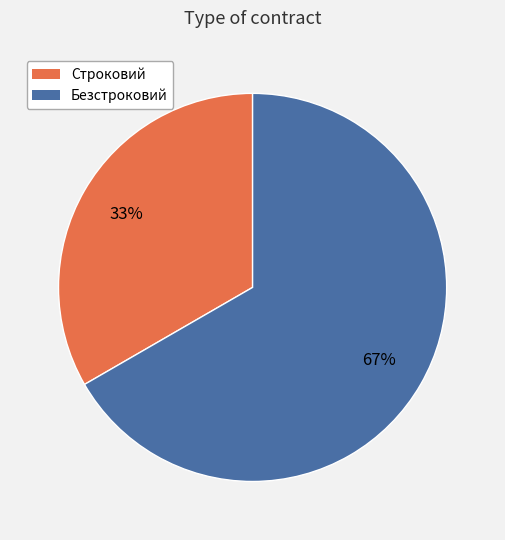

Is there a majority slice in this chart?

Yes